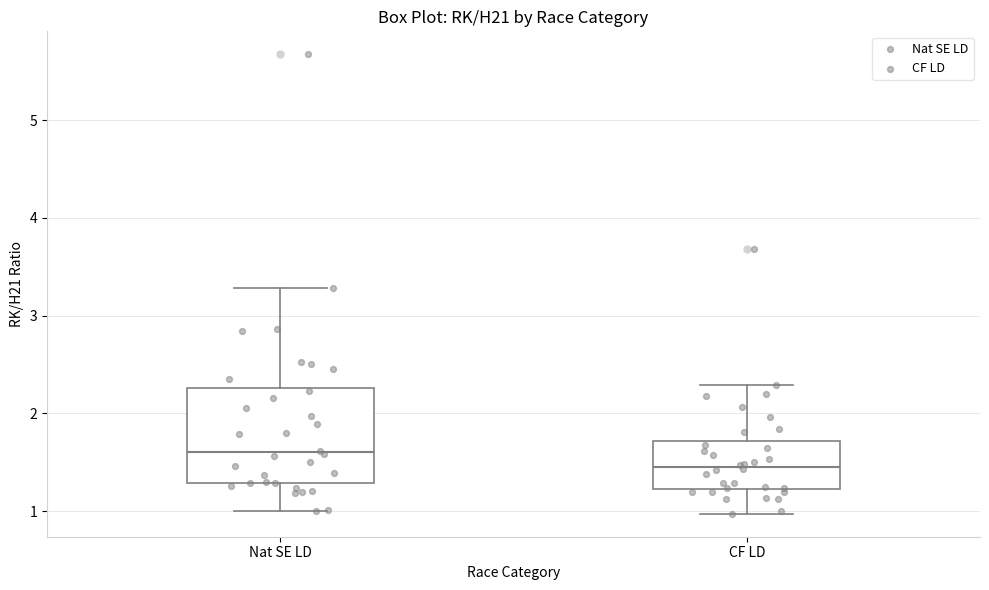

Reading left to right, transcribe this box plot: for each box, give where its median line is, the range the box spans, and where its two whiskers end, as read against the y-axis. The values are not printed on the chart, so give them approximately, as read against the axis.

Nat SE LD: median 1.6, box 1.3 to 2.3, whiskers 1.0 to 3.3
CF LD: median 1.5, box 1.2 to 1.7, whiskers 1.0 to 2.3